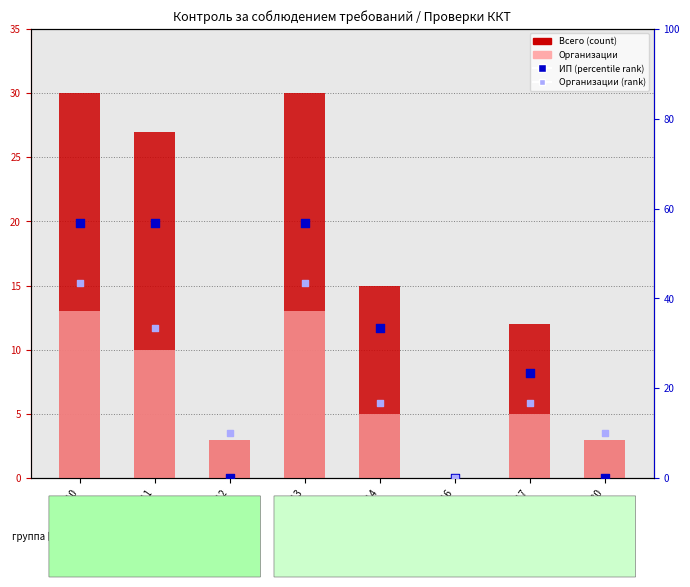

At how many categories does at least one series exceed 23?

5